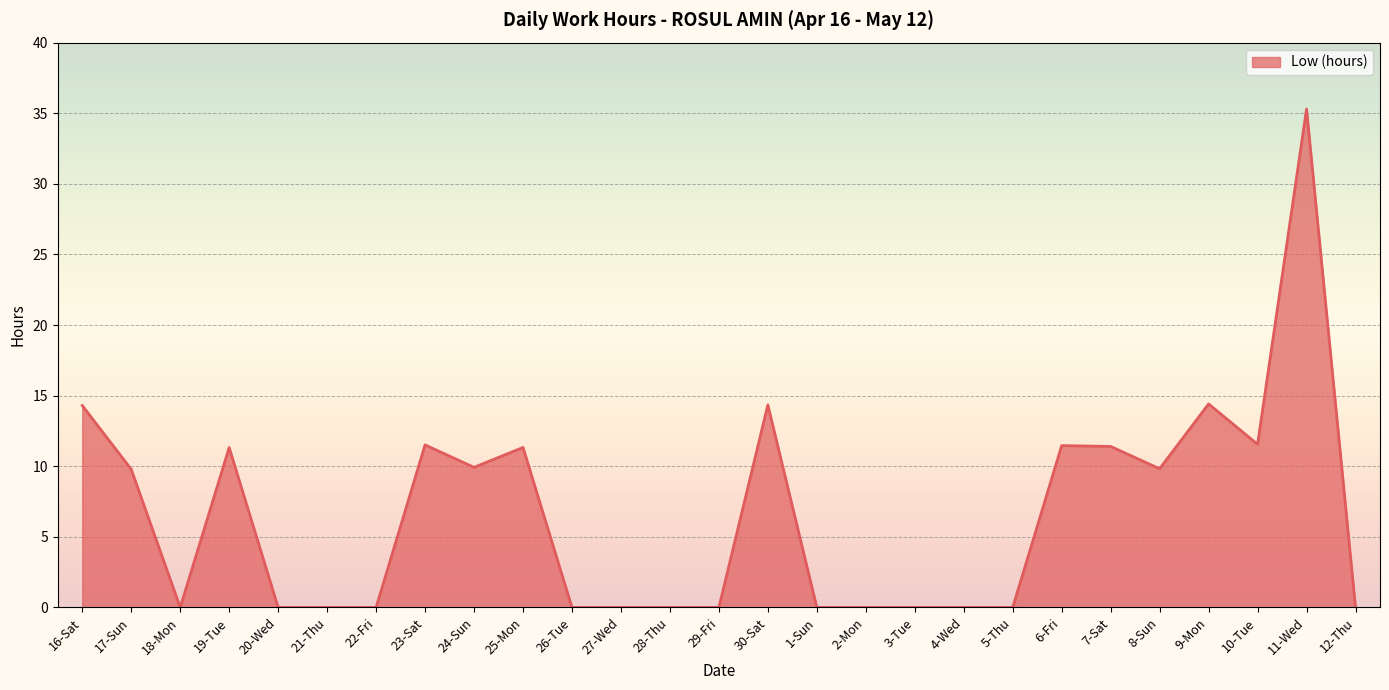

At which category does the data reach its first local valley?

18-Mon